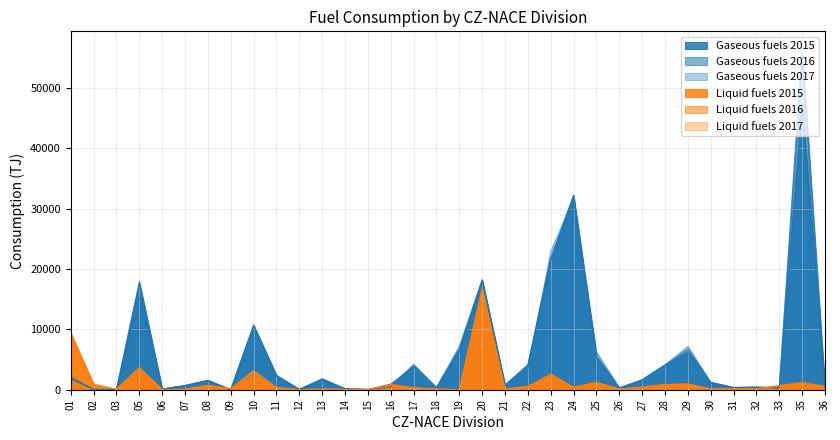

Reading left to right, transcribe all the data shown in this chart.

Gaseous fuels 2015: 01=1797	02=63	03=2	05=17566	06=125	07=685	08=1548	09=3	10=10564	11=2262	12=66	13=1614	14=165	15=38	16=909	17=3881	18=319	19=6784	20=18142	21=744	22=3978	23=21524	24=32246	25=5536	26=230	27=1625	28=4081	29=6139	30=1198	31=338	32=384	33=298	35=47198	36=354
Gaseous fuels 2016: 01=1987	02=60	03=3	05=17907	06=100	07=706	08=1493	09=5	10=10619	11=2310	12=73	13=1820	14=166	15=55	16=477	17=4001	18=346	19=6305	20=18148	21=756	22=4202	23=21834	24=31303	25=5429	26=301	27=1578	28=4089	29=6684	30=1188	31=366	32=435	33=324	35=56511	36=384
Gaseous fuels 2017: 01=2261	02=68	03=15	05=15633	06=85	07=671	08=1548	09=3	10=10780	11=2432	12=64	13=1802	14=161	15=52	16=469	17=4220	18=379	19=7225	20=18185	21=728	22=3244	23=22873	24=31731	25=6230	26=326	27=1697	28=4102	29=7164	30=1219	31=384	32=489	33=342	35=55211	36=401
Liquid fuels 2015: 01=9182	02=793	03=78	05=3525	06=13	07=56	08=707	09=160	10=3167	11=339	12=15	13=103	14=36	15=31	16=795	17=348	18=113	19=15	20=16773	21=70	22=540	23=2599	24=392	25=1180	26=90	27=379	28=854	29=896	30=130	31=159	32=153	33=616	35=1100	36=521
Liquid fuels 2016: 01=9475	02=958	03=58	05=3717	06=12	07=61	08=724	09=171	10=2059	11=324	12=13	13=96	14=40	15=29	16=827	17=202	18=82	19=13	20=16549	21=64	22=565	23=2082	24=407	25=1179	26=98	27=382	28=823	29=943	30=120	31=168	32=127	33=698	35=1092	36=523
Liquid fuels 2017: 01=9194	02=761	03=44	05=3051	06=12	07=61	08=707	09=171	10=1987	11=323	12=14	13=106	14=38	15=10	16=964	17=243	18=85	19=10	20=14377	21=61	22=591	23=1985	24=373	25=1212	26=111	27=499	28=841	29=1026	30=108	31=174	32=137	33=696	35=1273	36=524